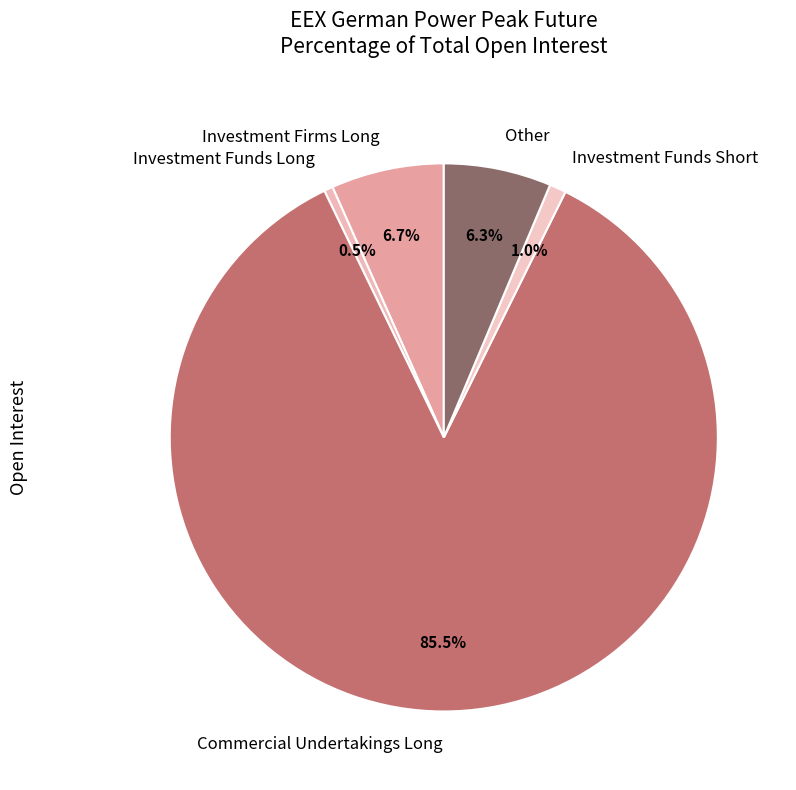

True or false: Investment Firms Long accounts for 1% of the total.

False